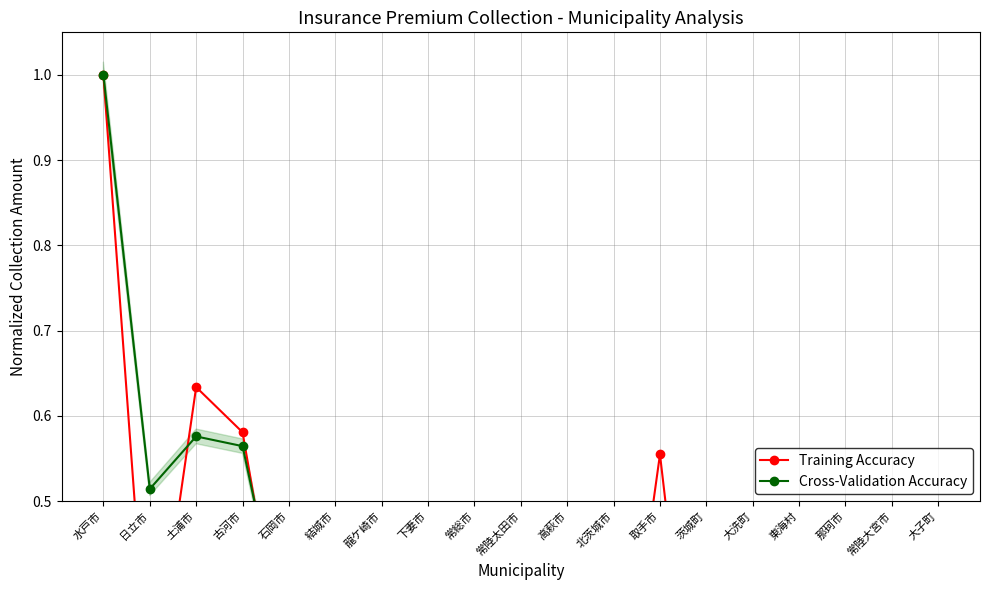

What is the average value of the Training Accuracy series?

0.3